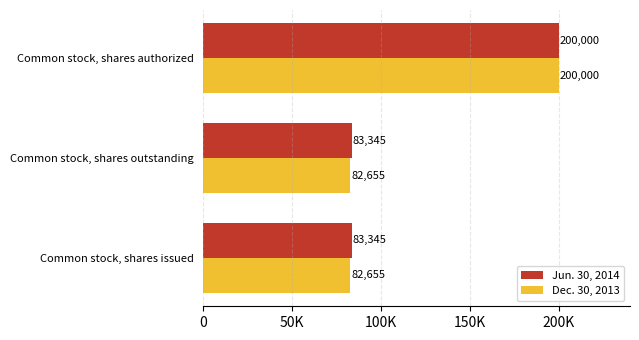

What is the greatest value displayed?

200000